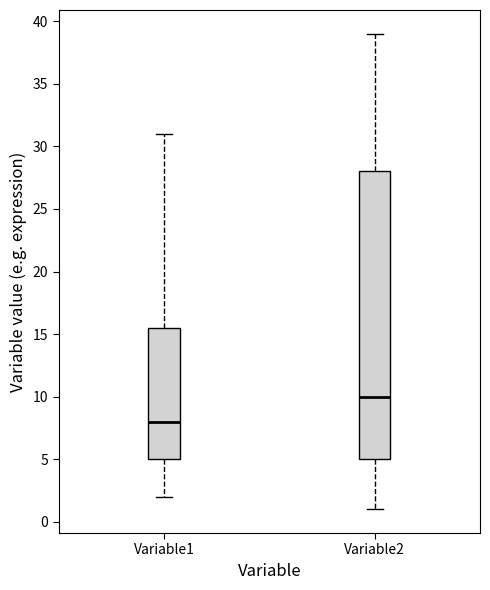

Reading left to right, transcribe this box plot: for each box, give where its median line is, the range the box spans, and where its two whiskers end, as read against the y-axis. The values are not printed on the chart, so give them approximately, as read against the axis.

Variable1: median 8.0, box 5.0 to 15.5, whiskers 2.0 to 31.0
Variable2: median 10.0, box 5.0 to 28.0, whiskers 1.0 to 39.0